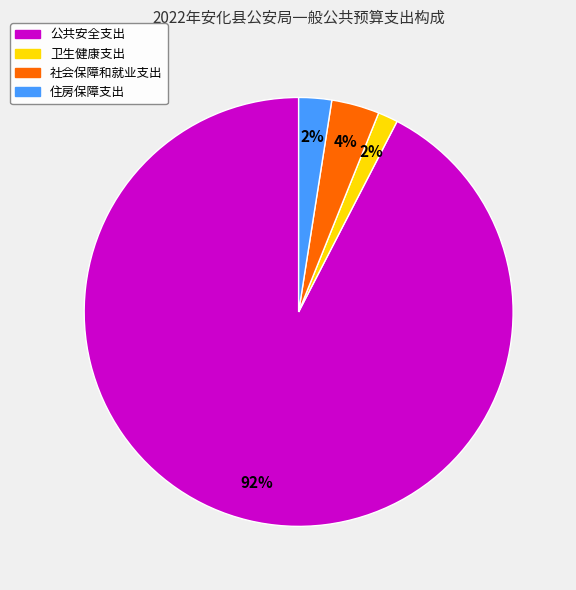

True or false: 卫生健康支出 accounts for 2% of the total.

True